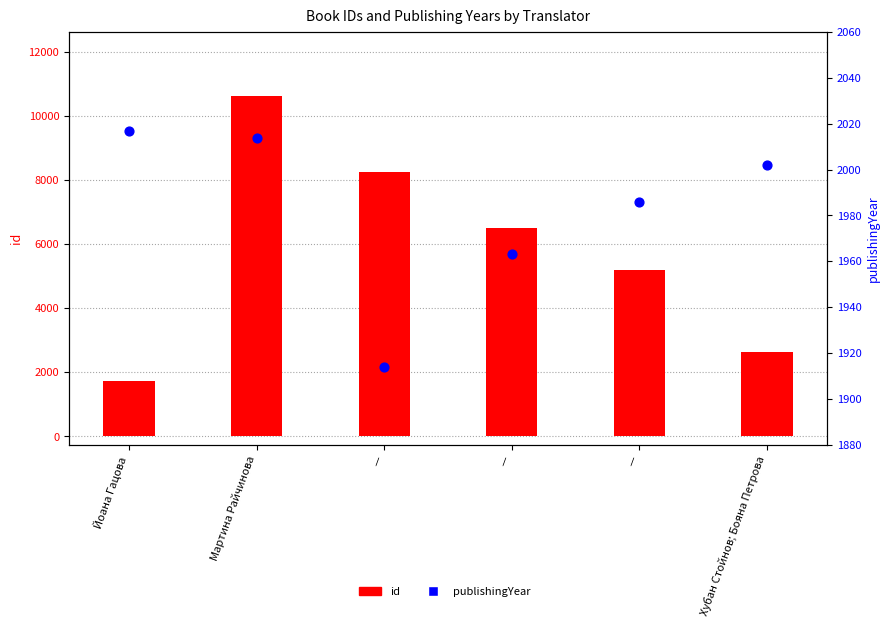

At which category is the sum across all series the highest?

Мартина Райчинова